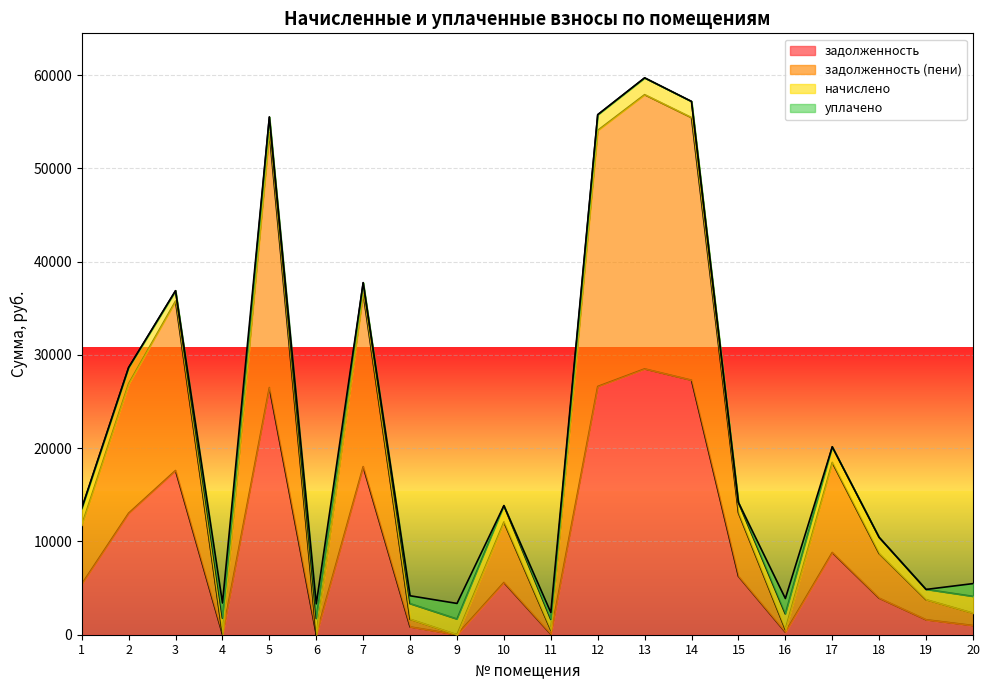

What is the sum of all задолженность values?

191408.5